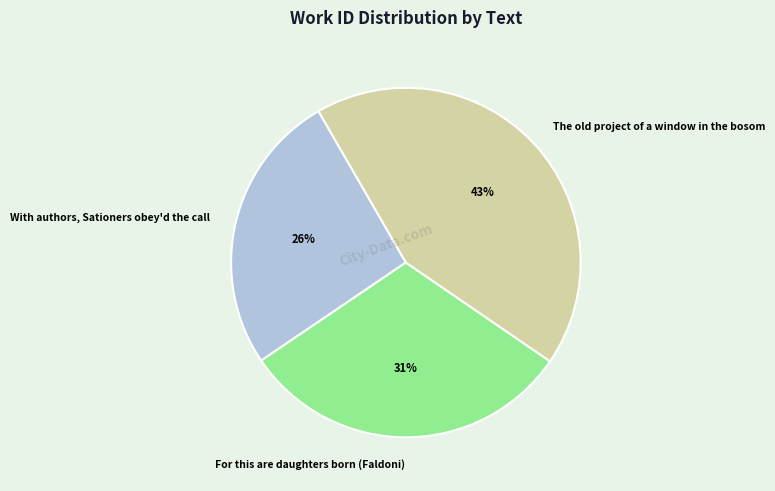

How many slices are in this pie chart?

3